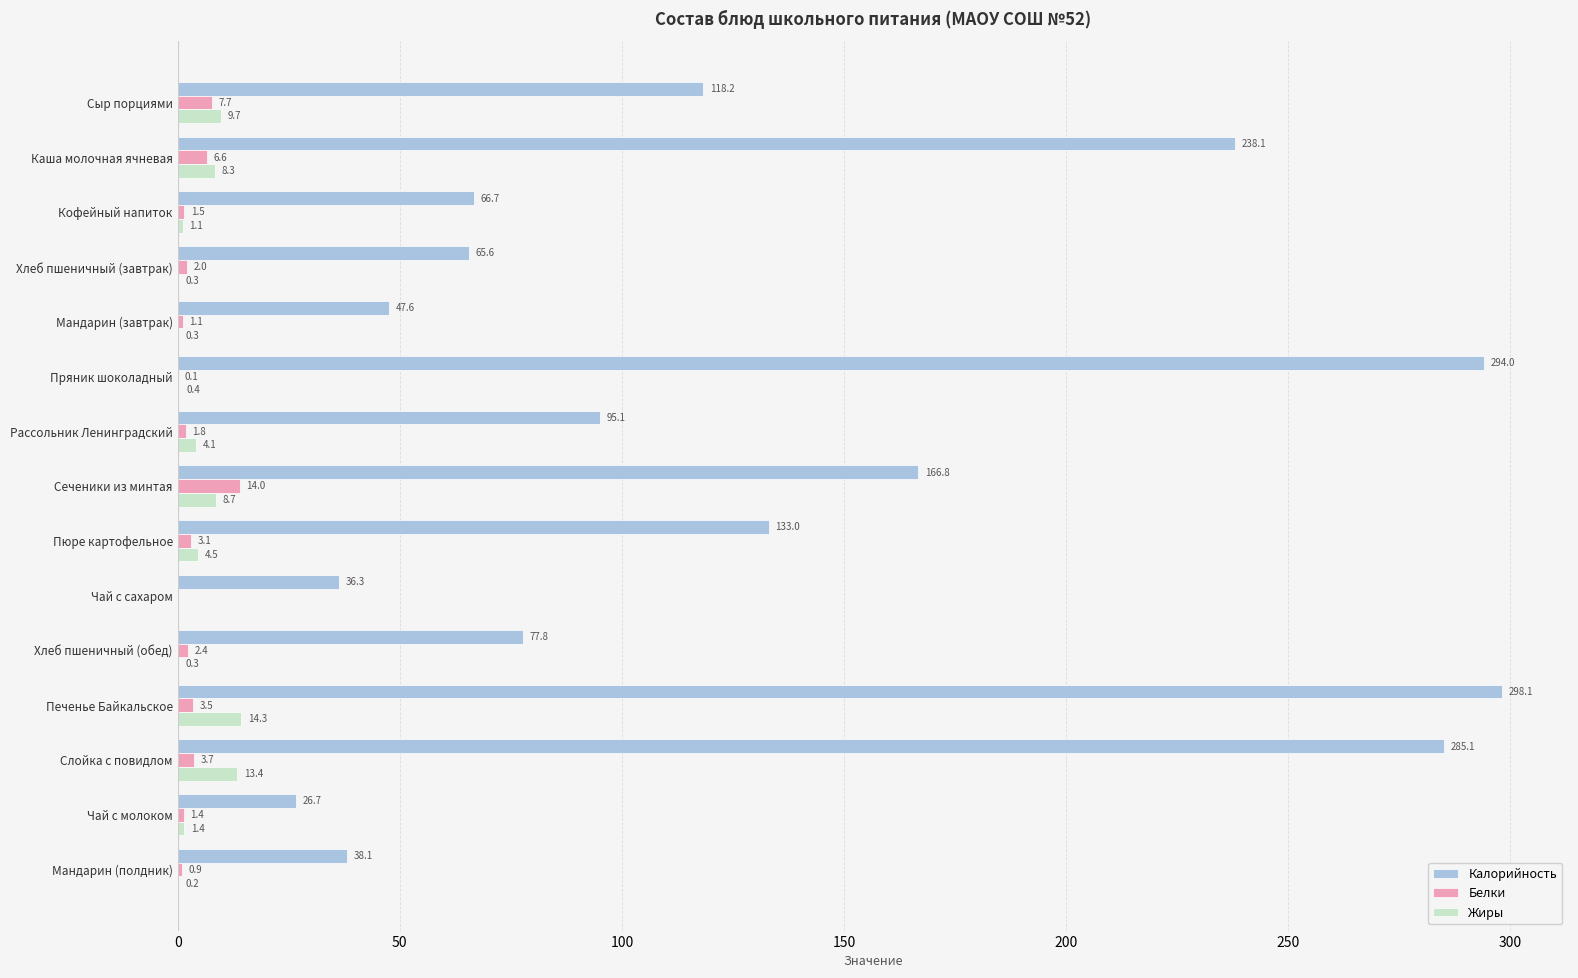

The Калорийность series shows 285.1 at Слойка с повидлом. True or false?

True